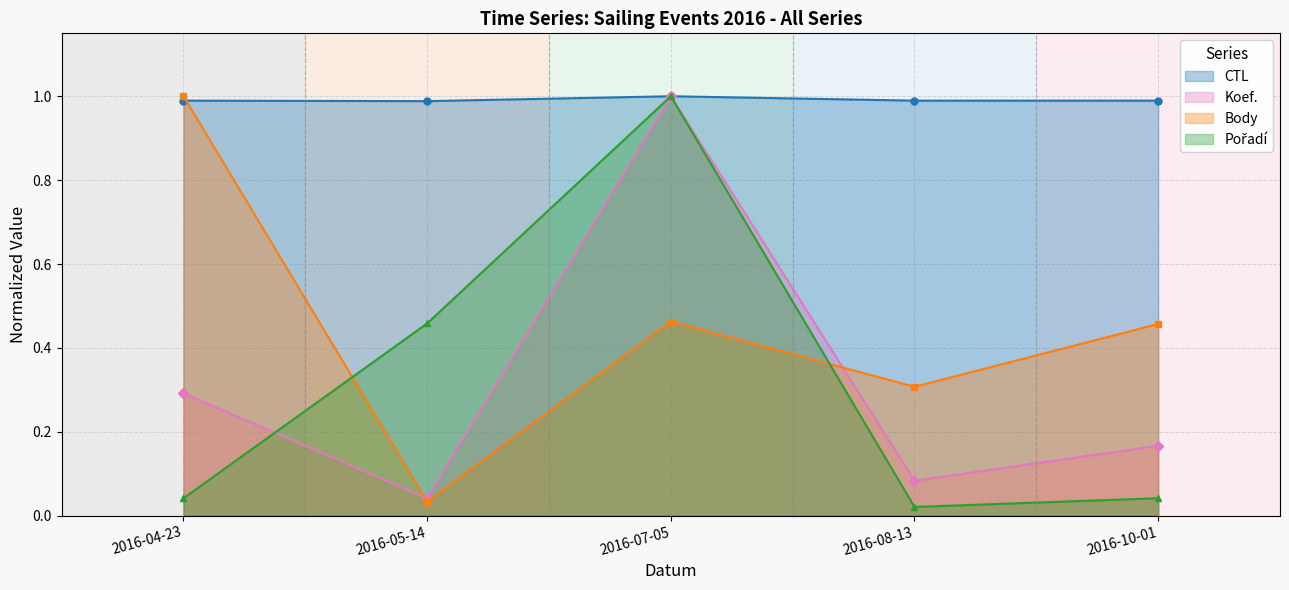

What is the spread (max minus min) of values at 2016-10-01?

0.9